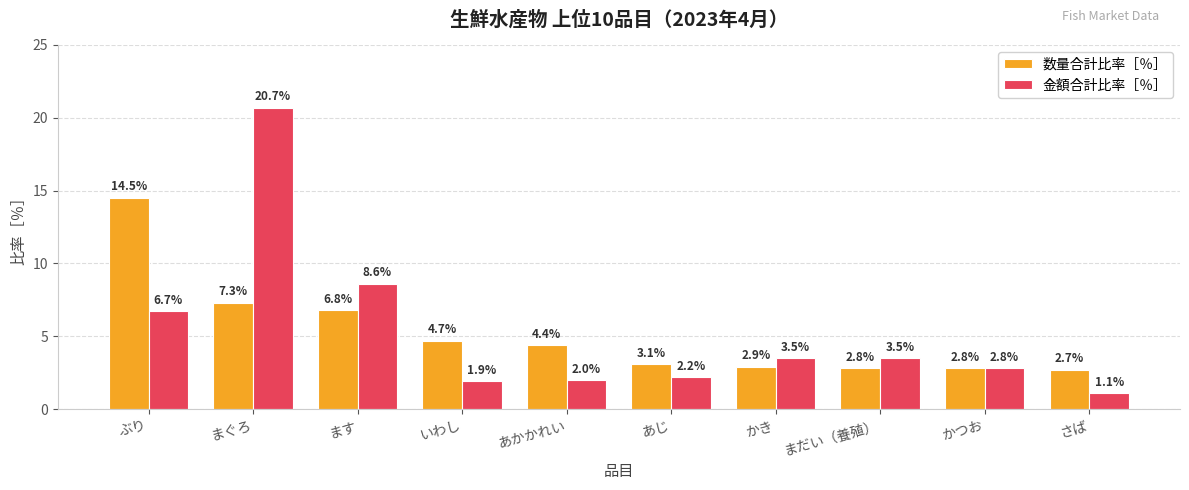

How many data points in 金額合計比率［％］ are less than 3?

5